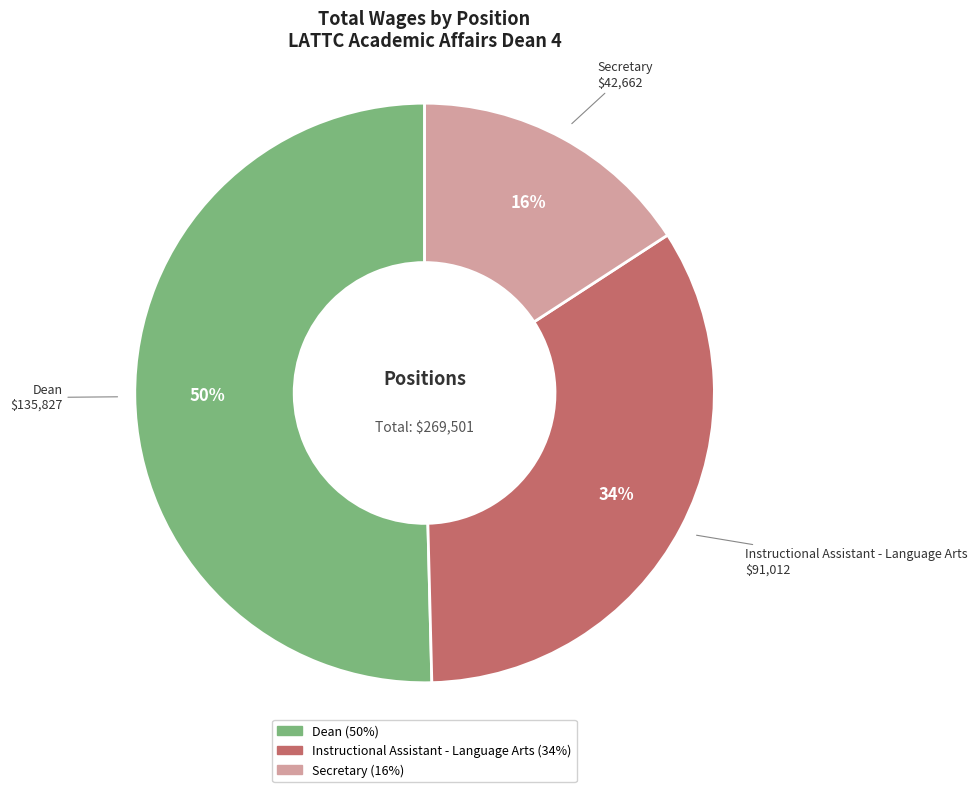

To the nearest percent, what is the combined percentage of Secretary and Dean?

66%